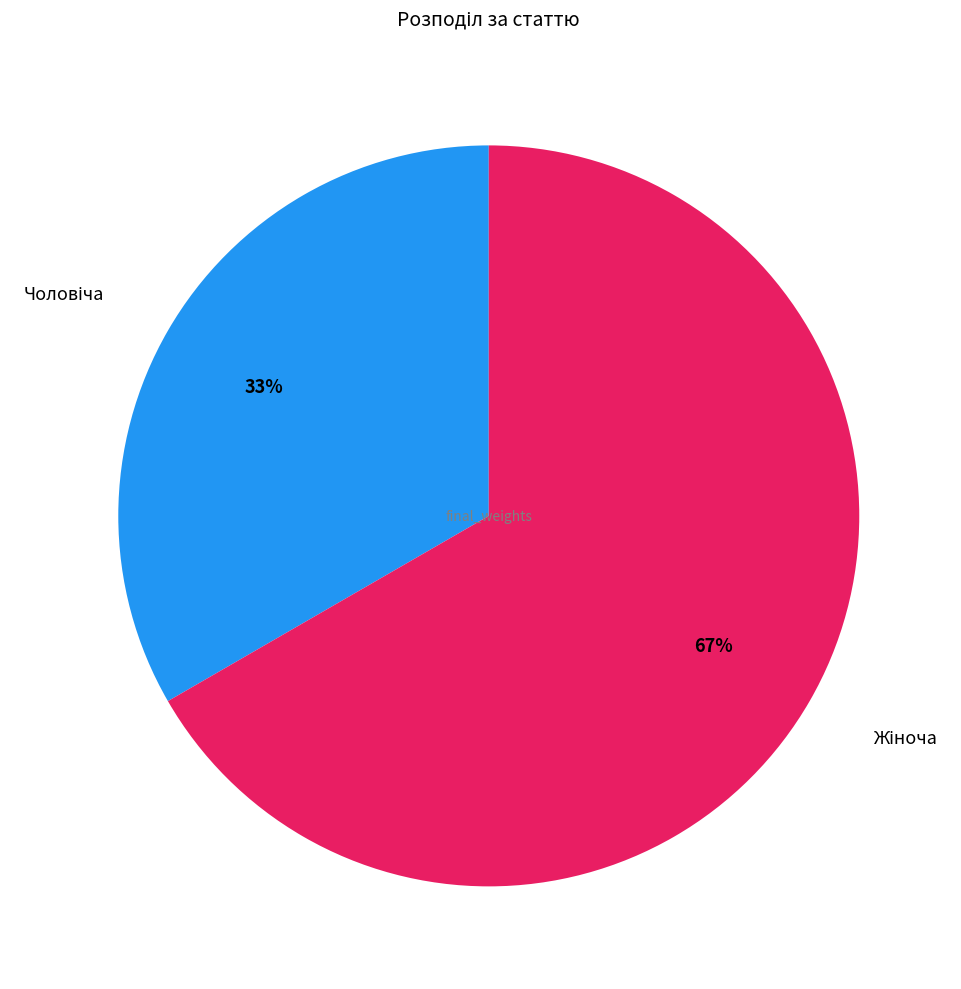

Is there any slice that represents more than half of the pie?

Yes